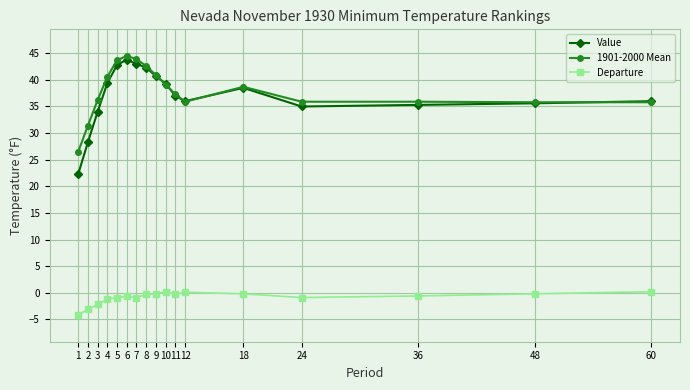

True or false: Departure has more than 2 interior local peaks.

True